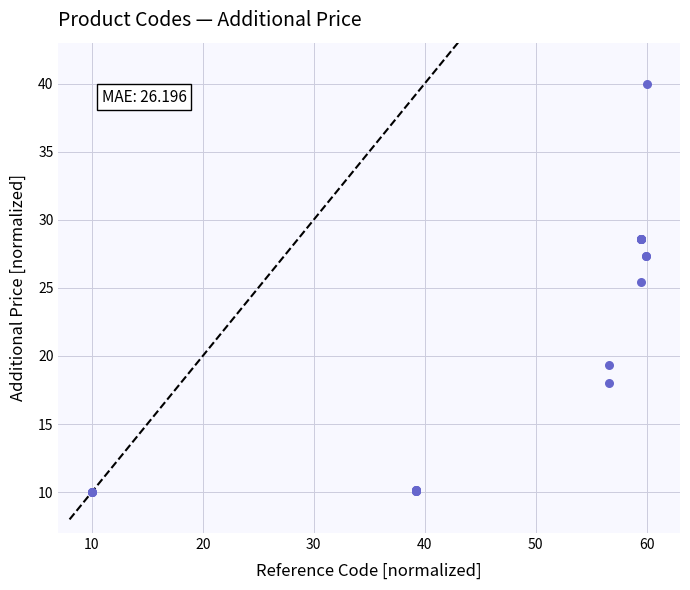

What Y value in the scatter plot is closest to 25?

25.4